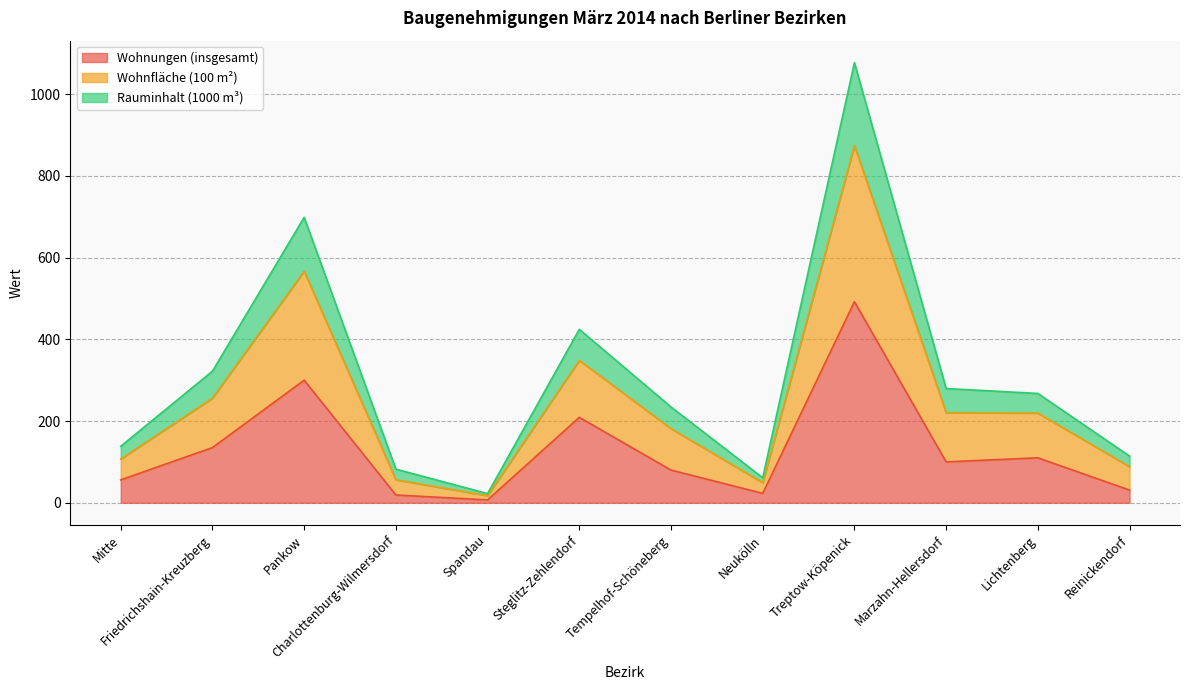

The value of Wohnungen (insgesamt) at Treptow-Köpenick is 492.0. True or false?

True